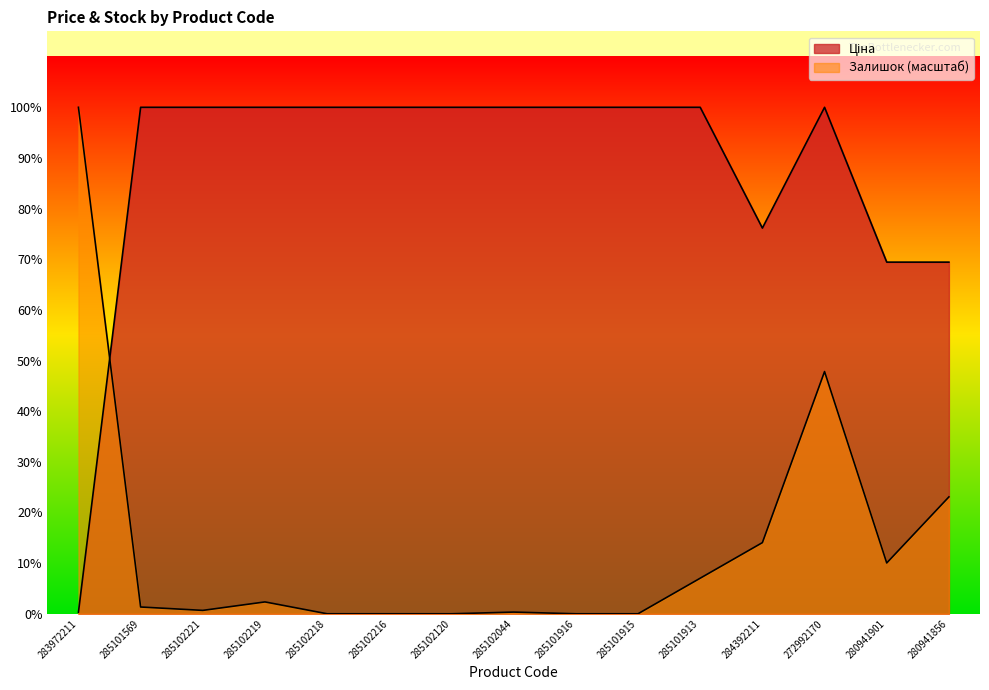

At how many categories does at least one series exceed 7037?

13